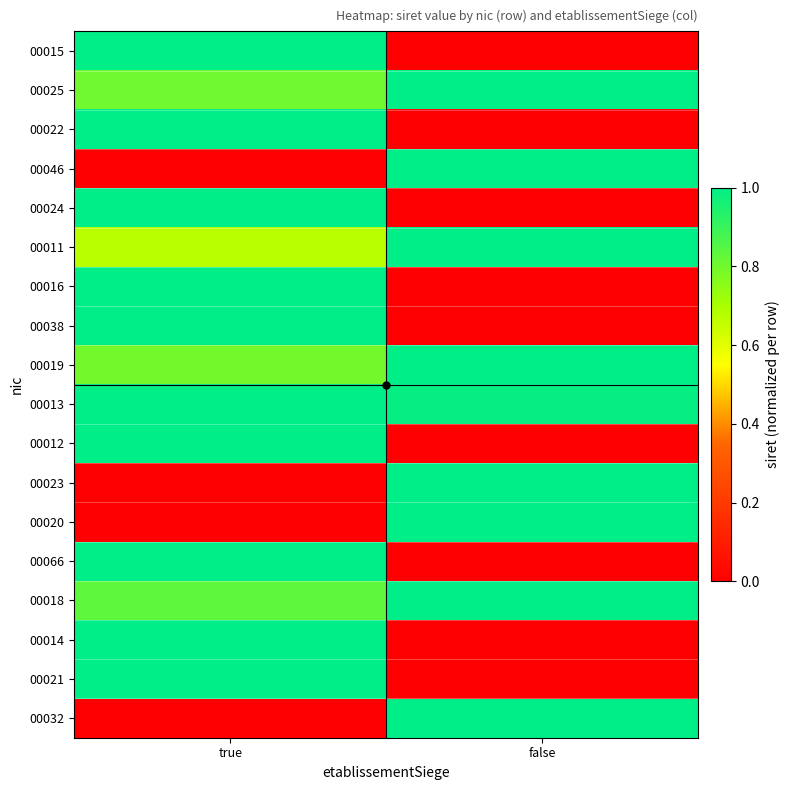

At which category does the chart reach its peak across all series?

true